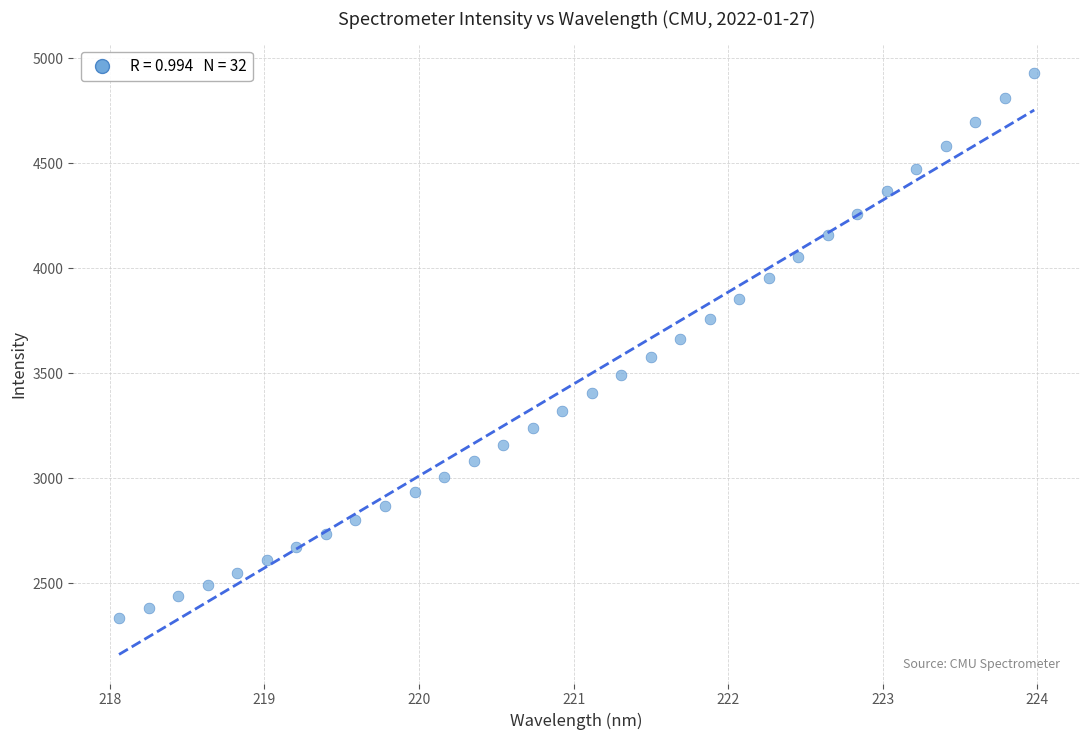

What is the range of X values (max minus min)?

5.9